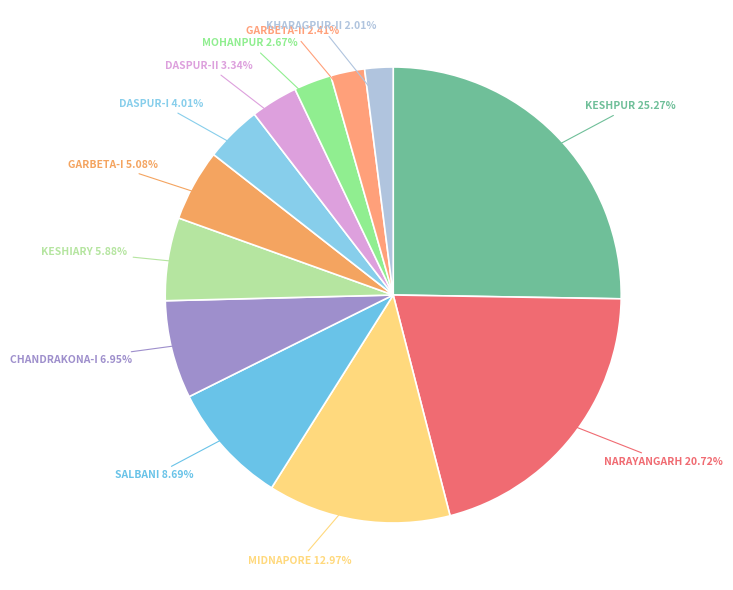

Approximately how many times larger is the value at GARBETA-I compared to GARBETA-II?

2.1